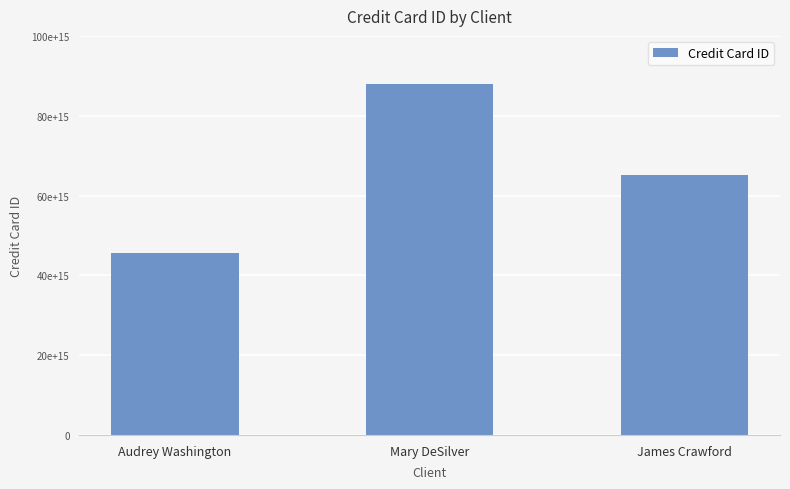

What is the approximate value at James Crawford, to the nearest 50?

65231458974521350